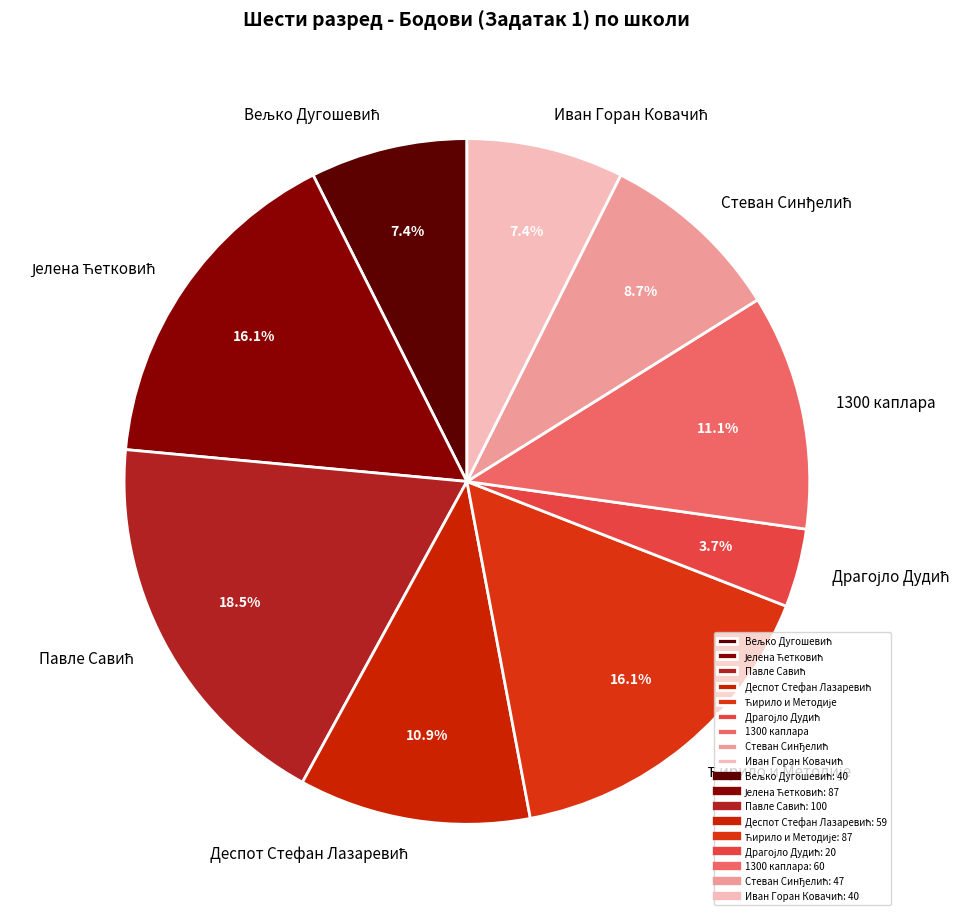

Is there any slice that represents more than half of the pie?

No